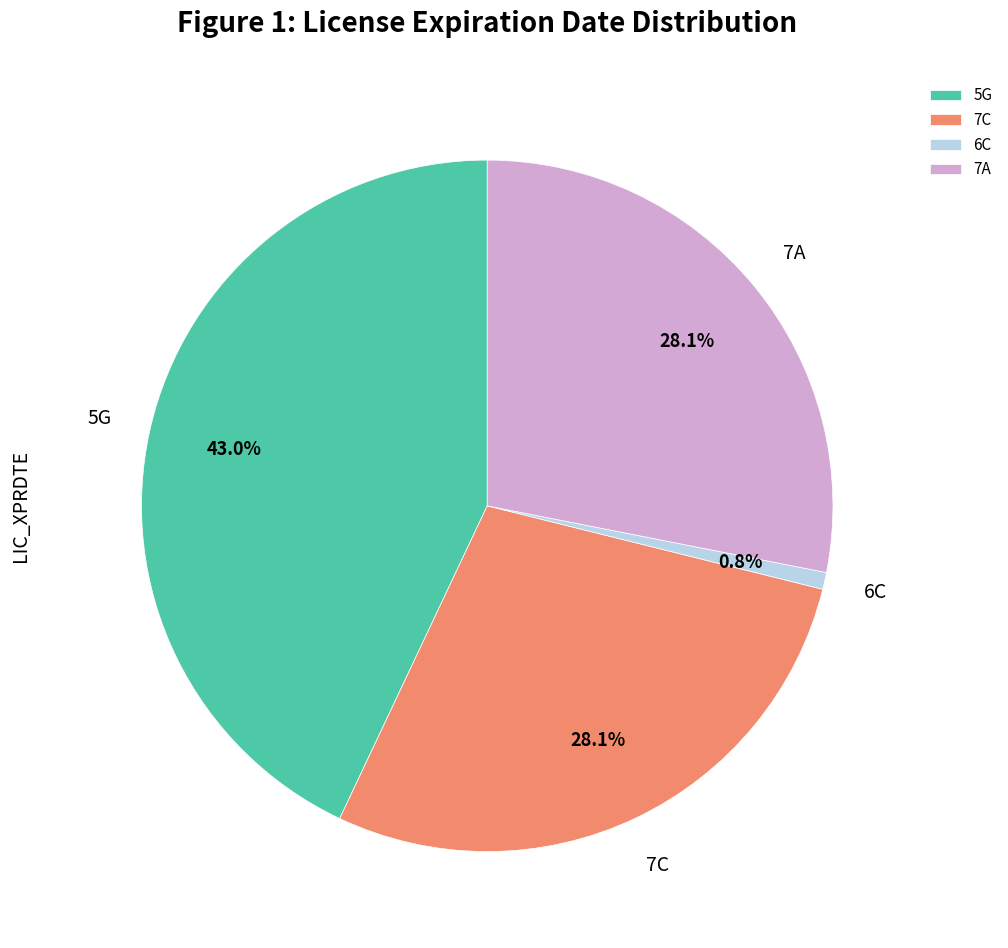

What portion of the pie excludes 7C?

71.9%